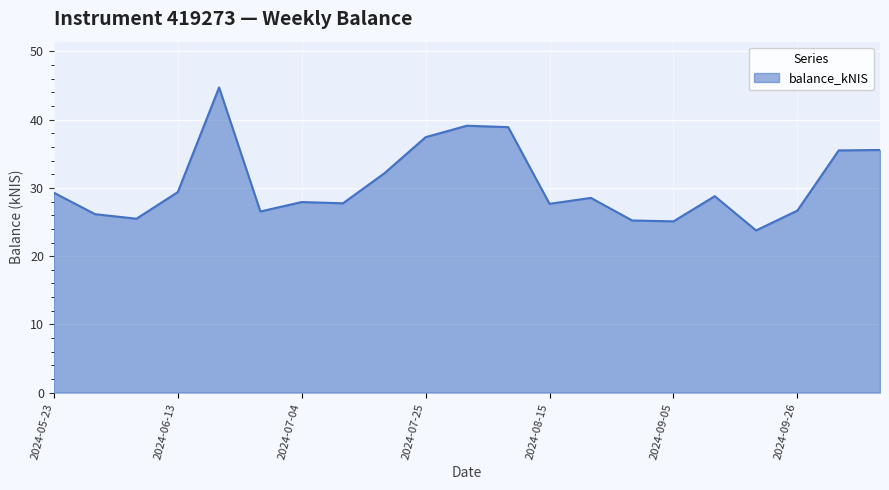

What is the smallest value displayed?

23.8